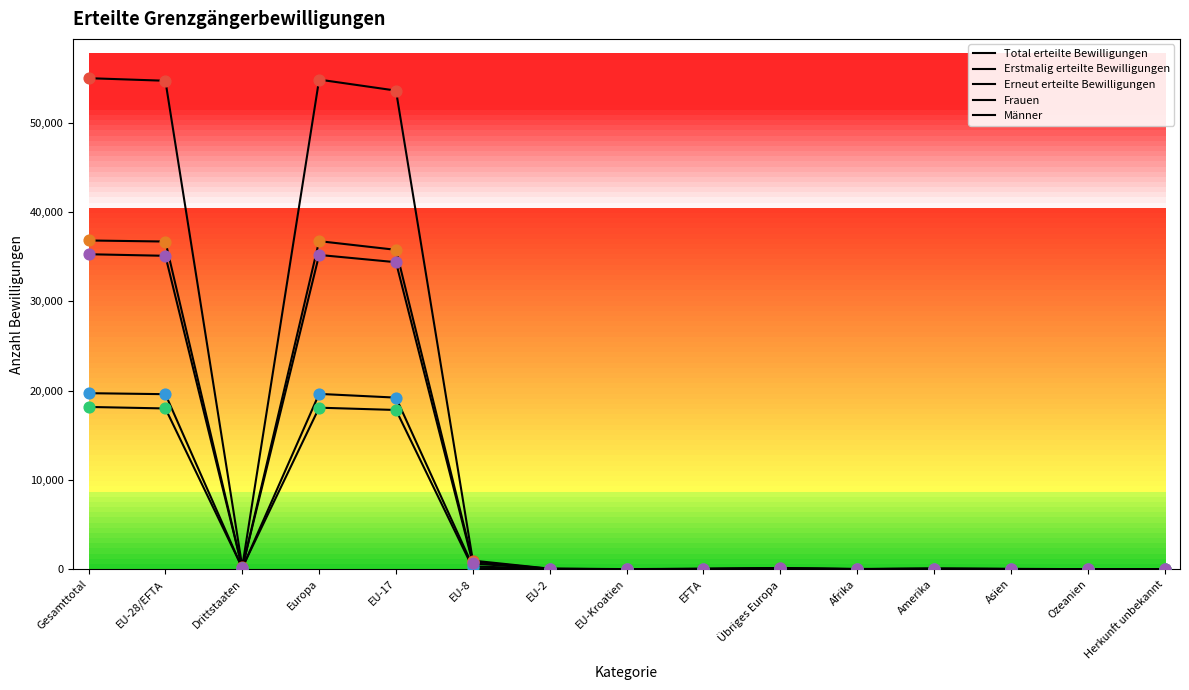

Does the chart have visible grid lines?

No